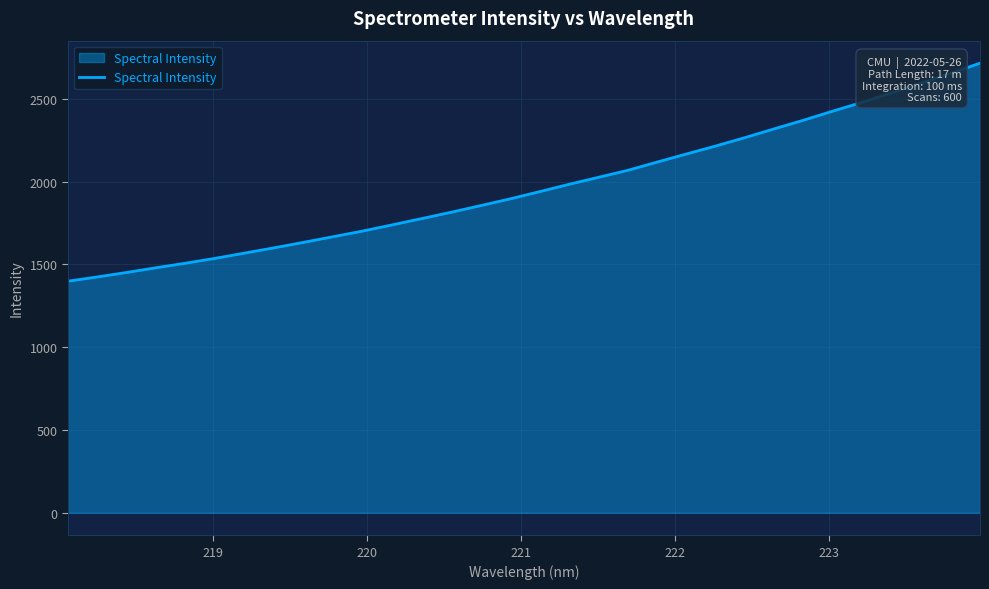

What is the difference between the maximum and minimum values?

1316.5